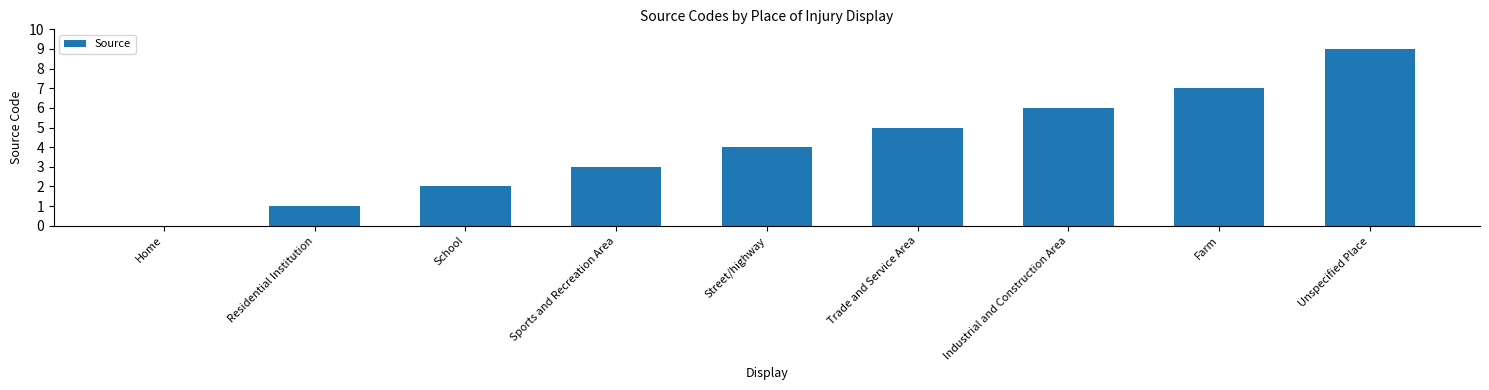

At which label is the value closest to 4?

Street/highway